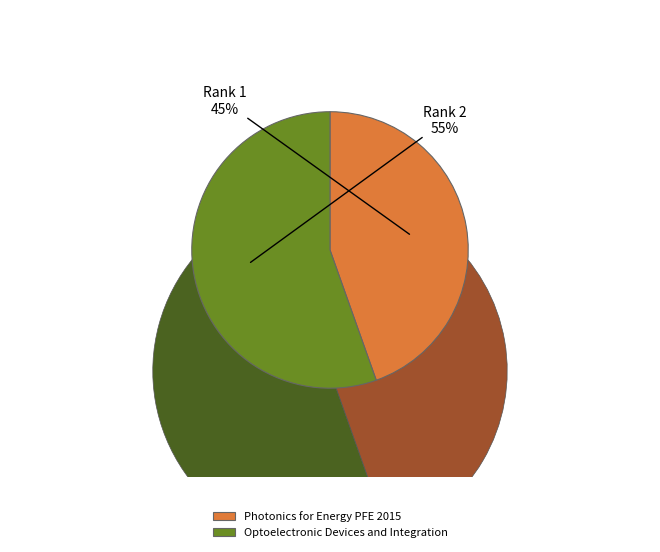

Is there any slice that represents more than half of the pie?

Yes